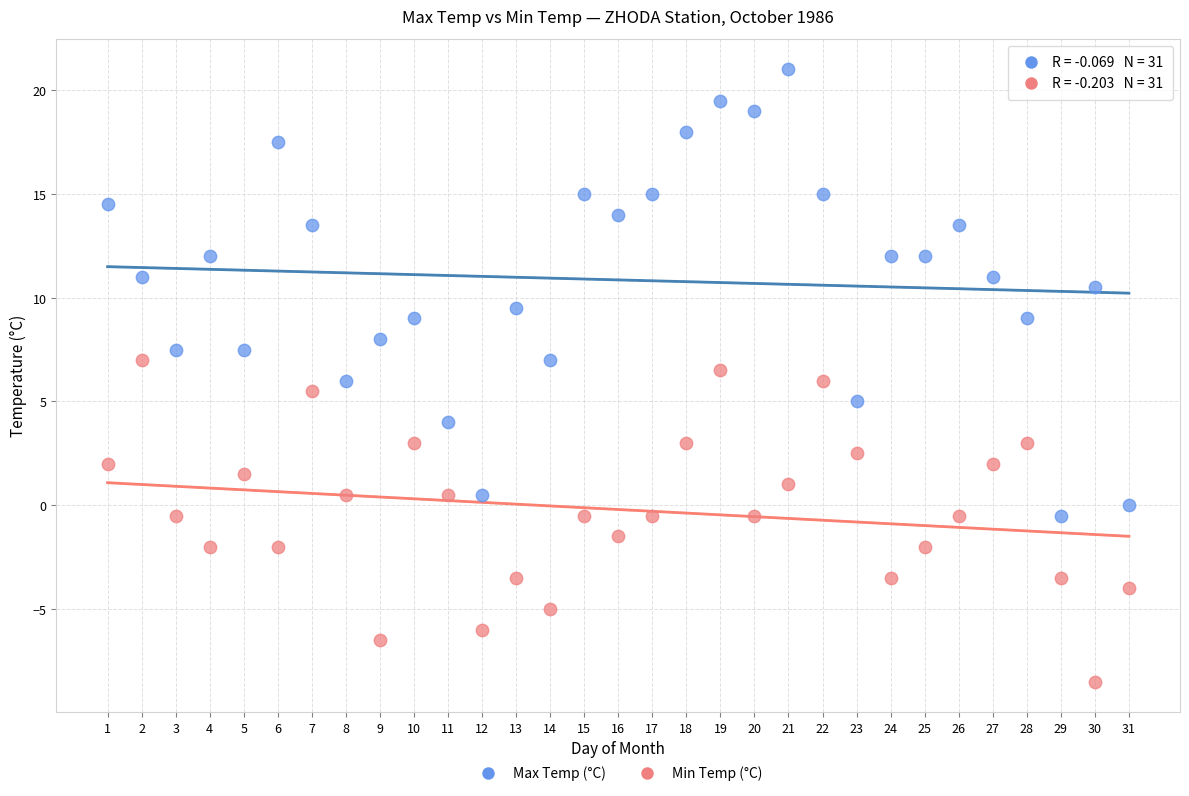

Which series contains the highest Y value?

Max Temp (°C)